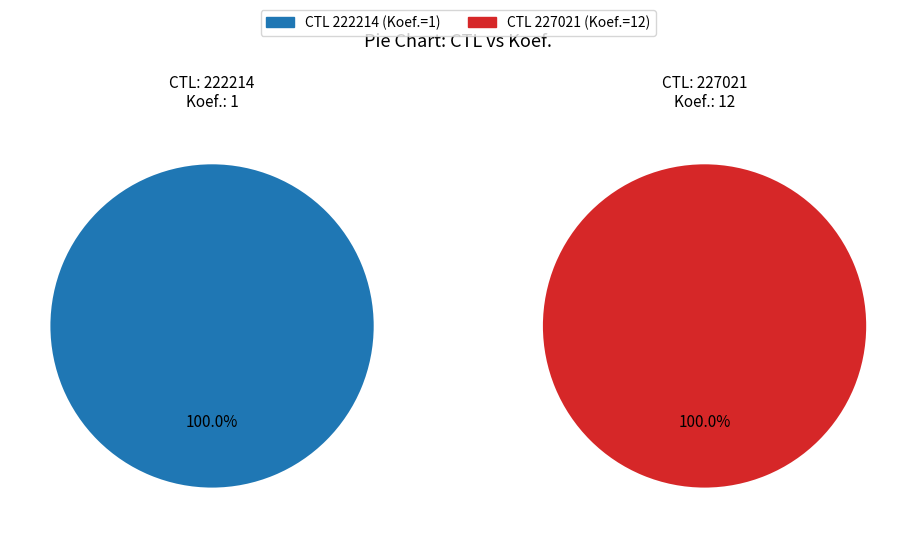

How much of the chart is everything except 222214?

92.3%